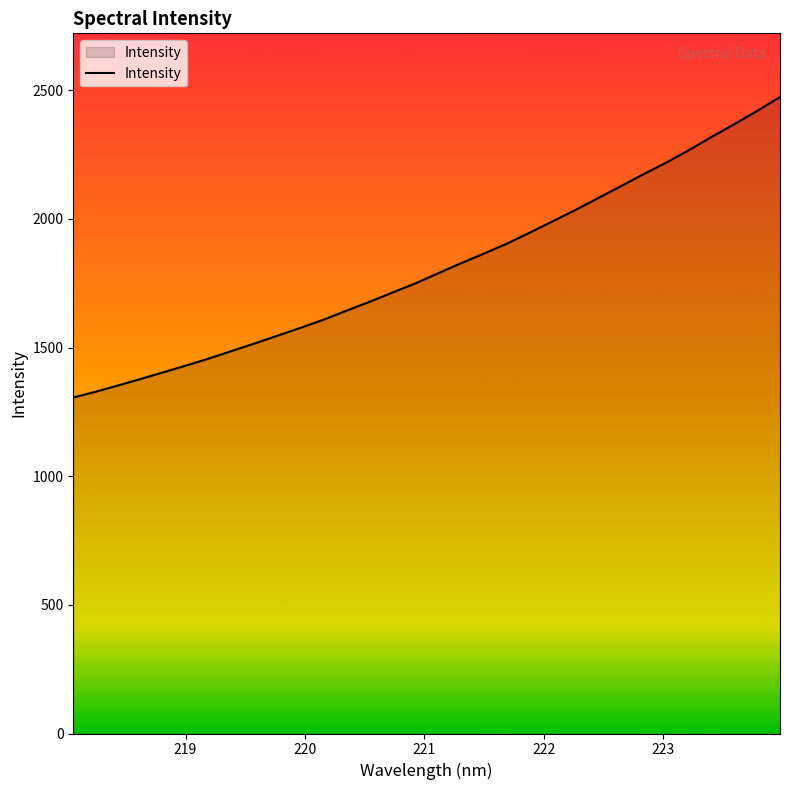

What is the greatest value displayed?

2474.2